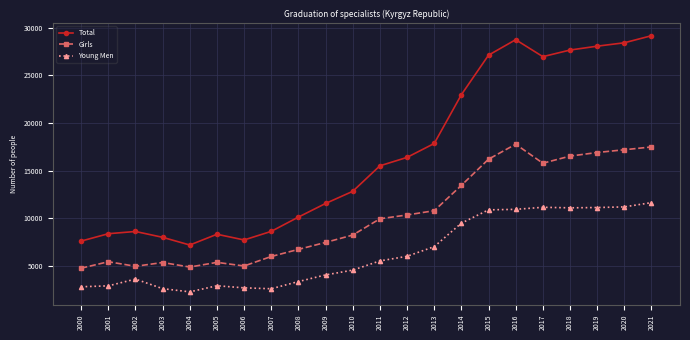

What is the total value across all series at 2019?

56106